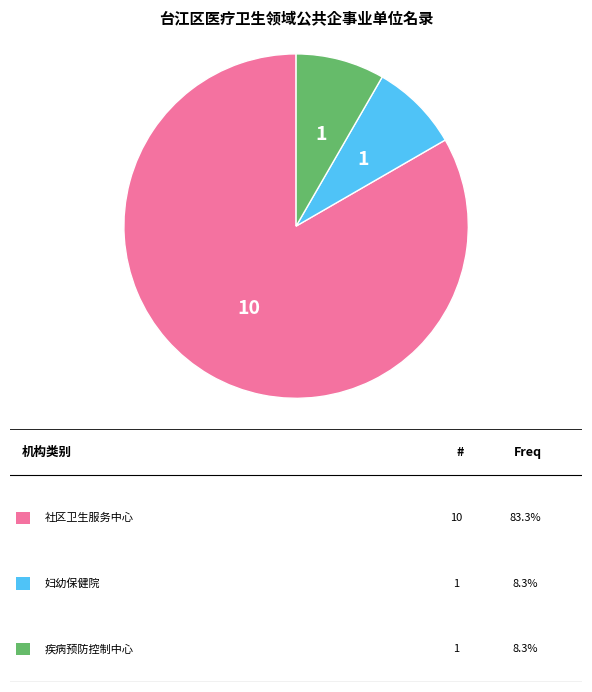

Is there a majority slice in this chart?

Yes